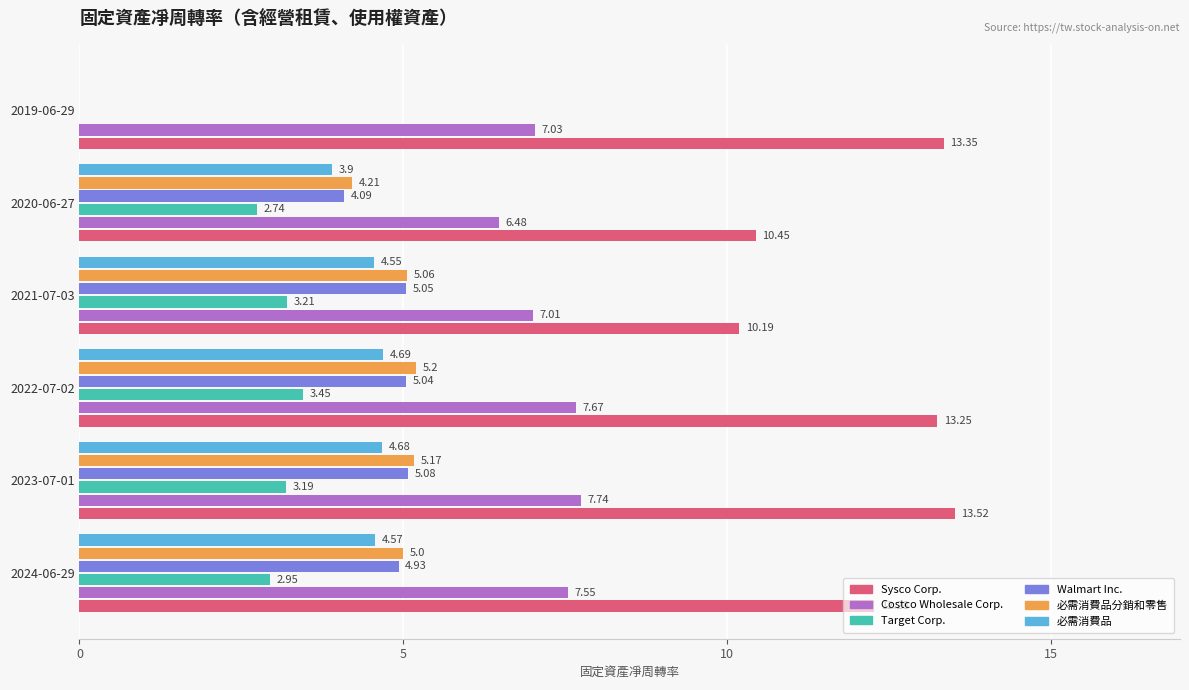

What is the total value across all series at 2024-06-29?

37.3